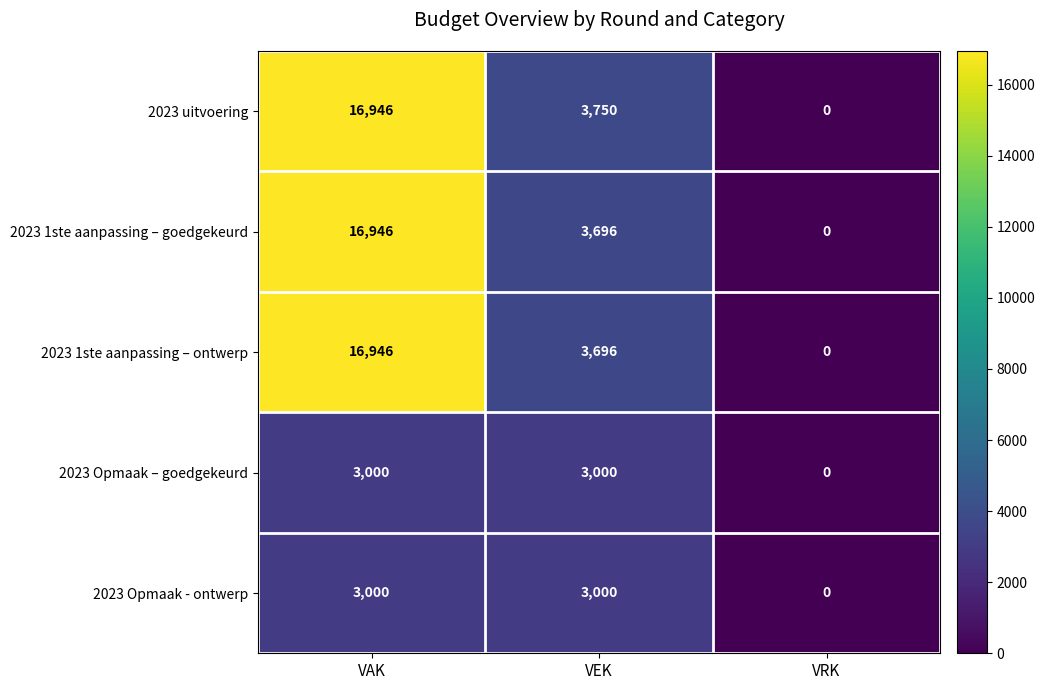

The 2023 Opmaak – goedgekeurd series shows 4604 at VAK. True or false?

False